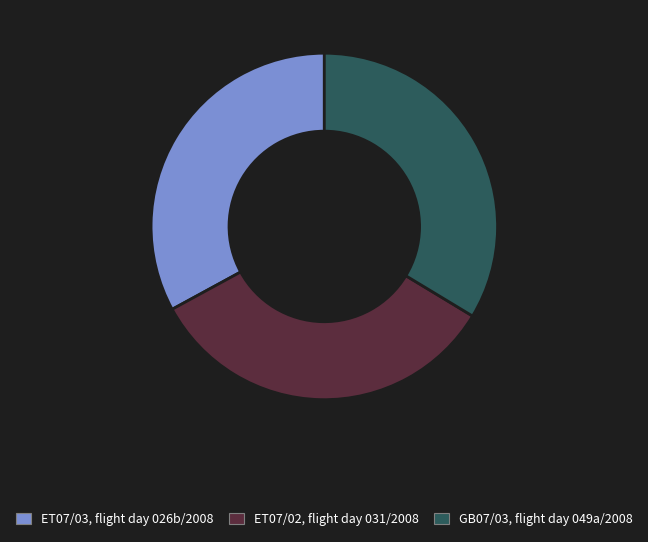

Combined, do ET07/02, flight day 031/2008 and GB07/03, flight day 049a/2008 account for over 50%?

Yes